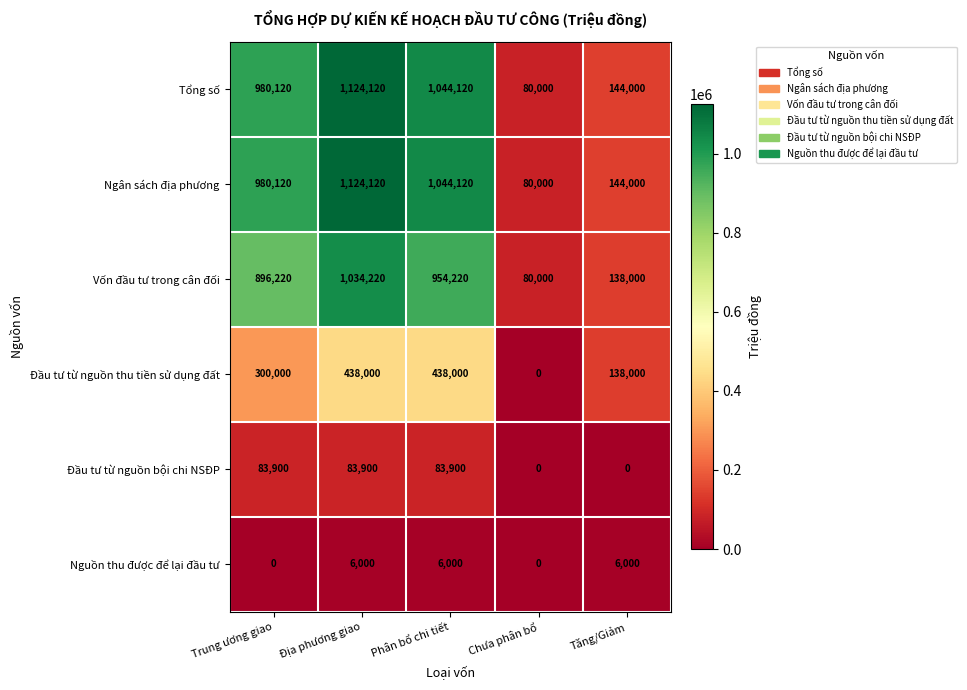

At how many categories does at least one series exceed 367337?

3